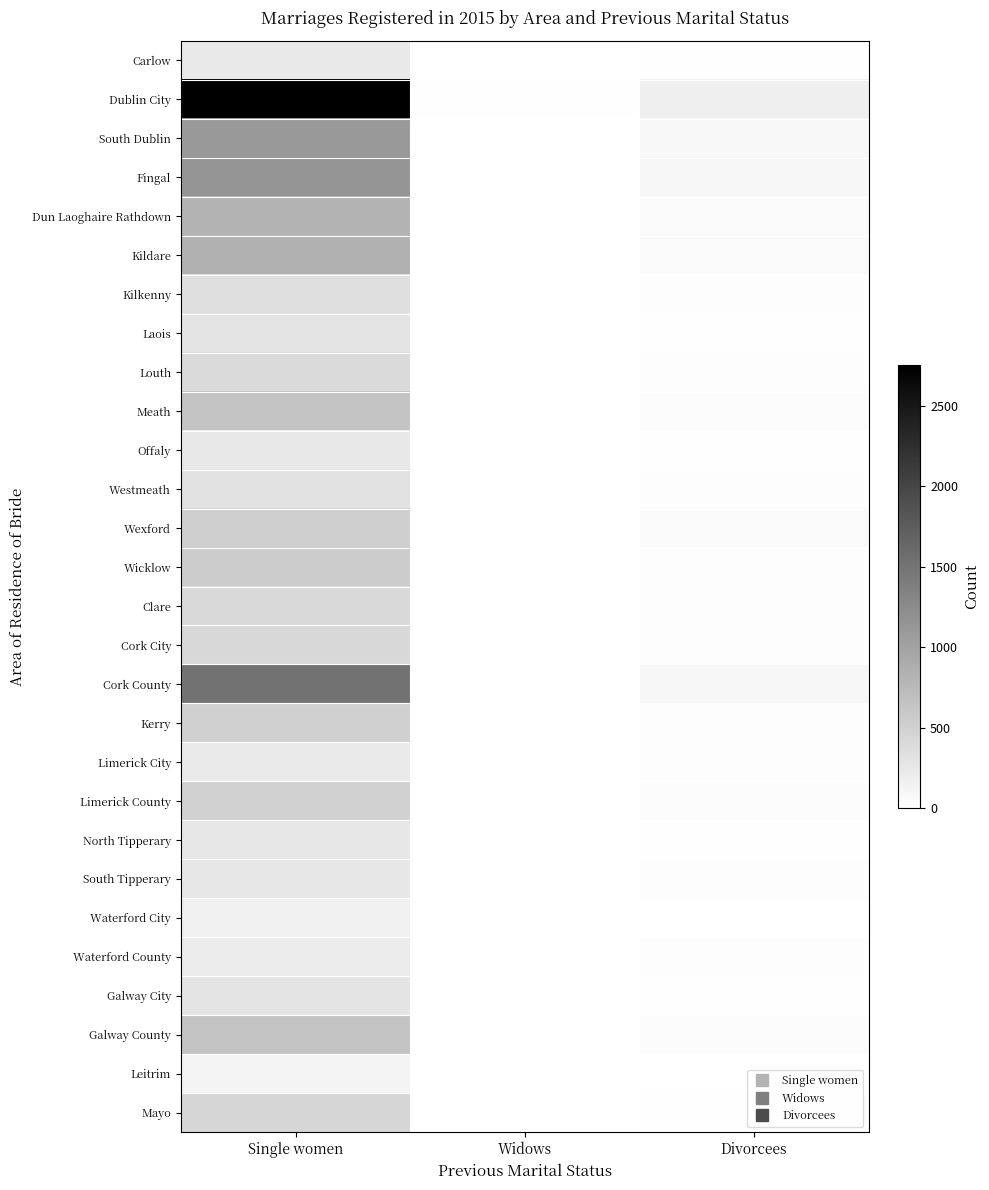

At which category does the chart reach its peak across all series?

Single women